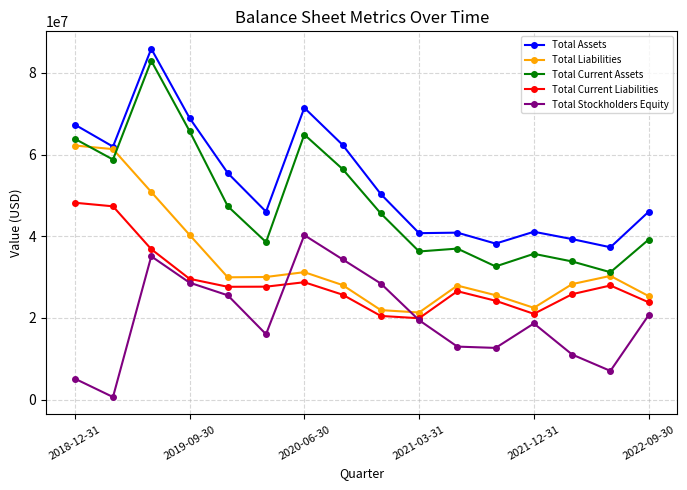

Which series has the largest total across all categories?

Total Assets